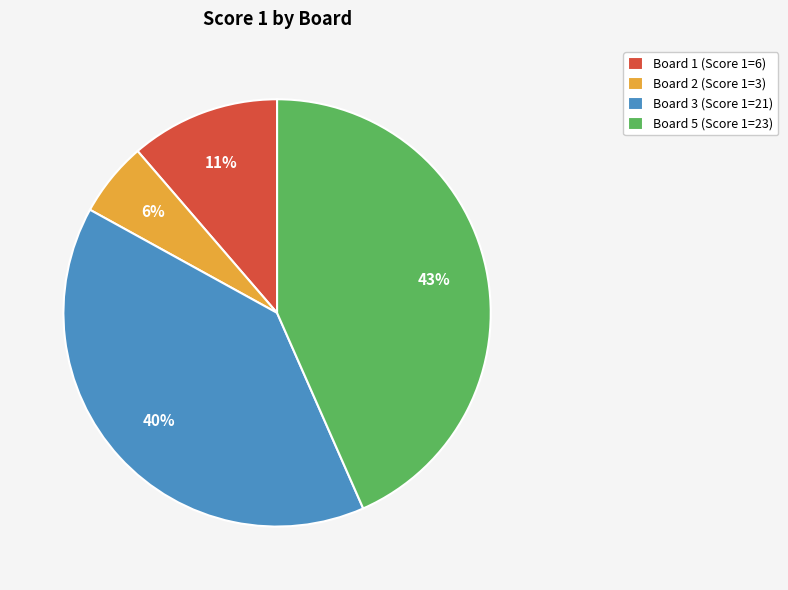

Which has a higher value, Board 3 (Score 1=21) or Board 5 (Score 1=23)?

Board 5 (Score 1=23)